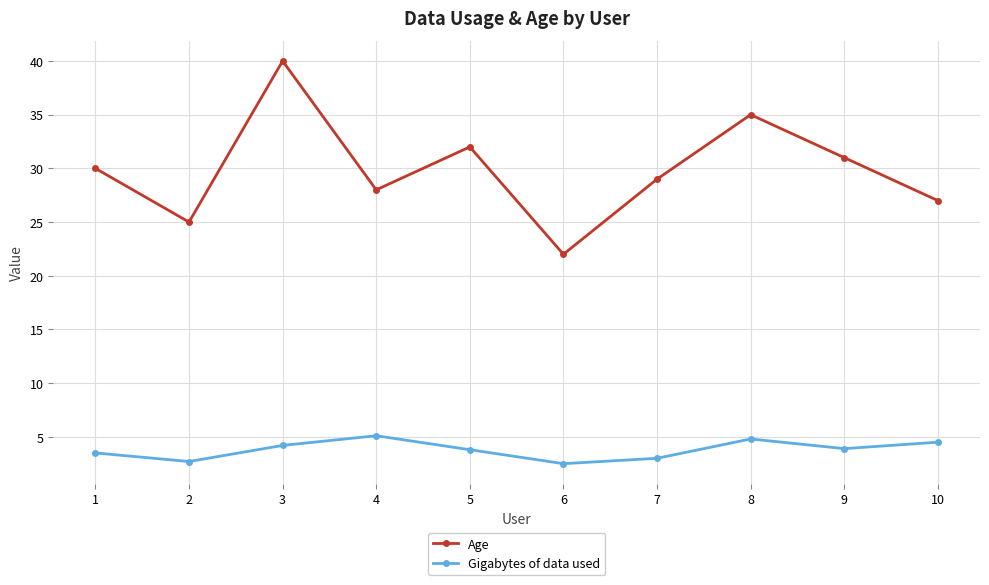

What is the value of the Age point at the 2nd from the left?

25.0